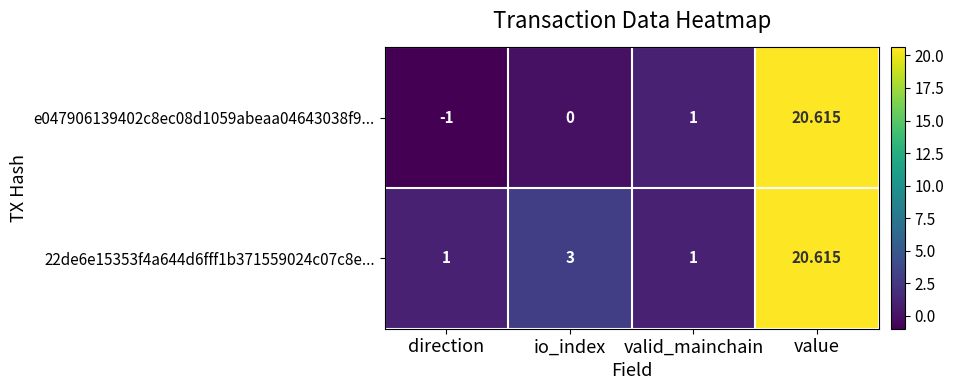

Which category has the lowest value across all series?

direction